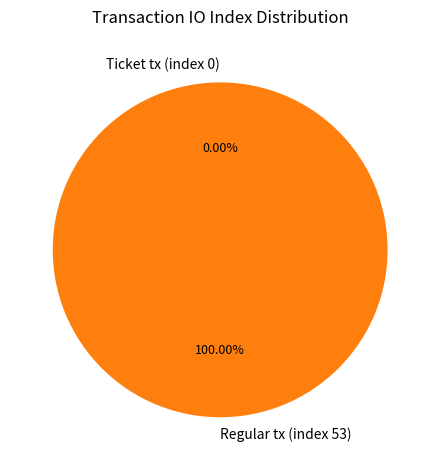

How many slices are in this pie chart?

2